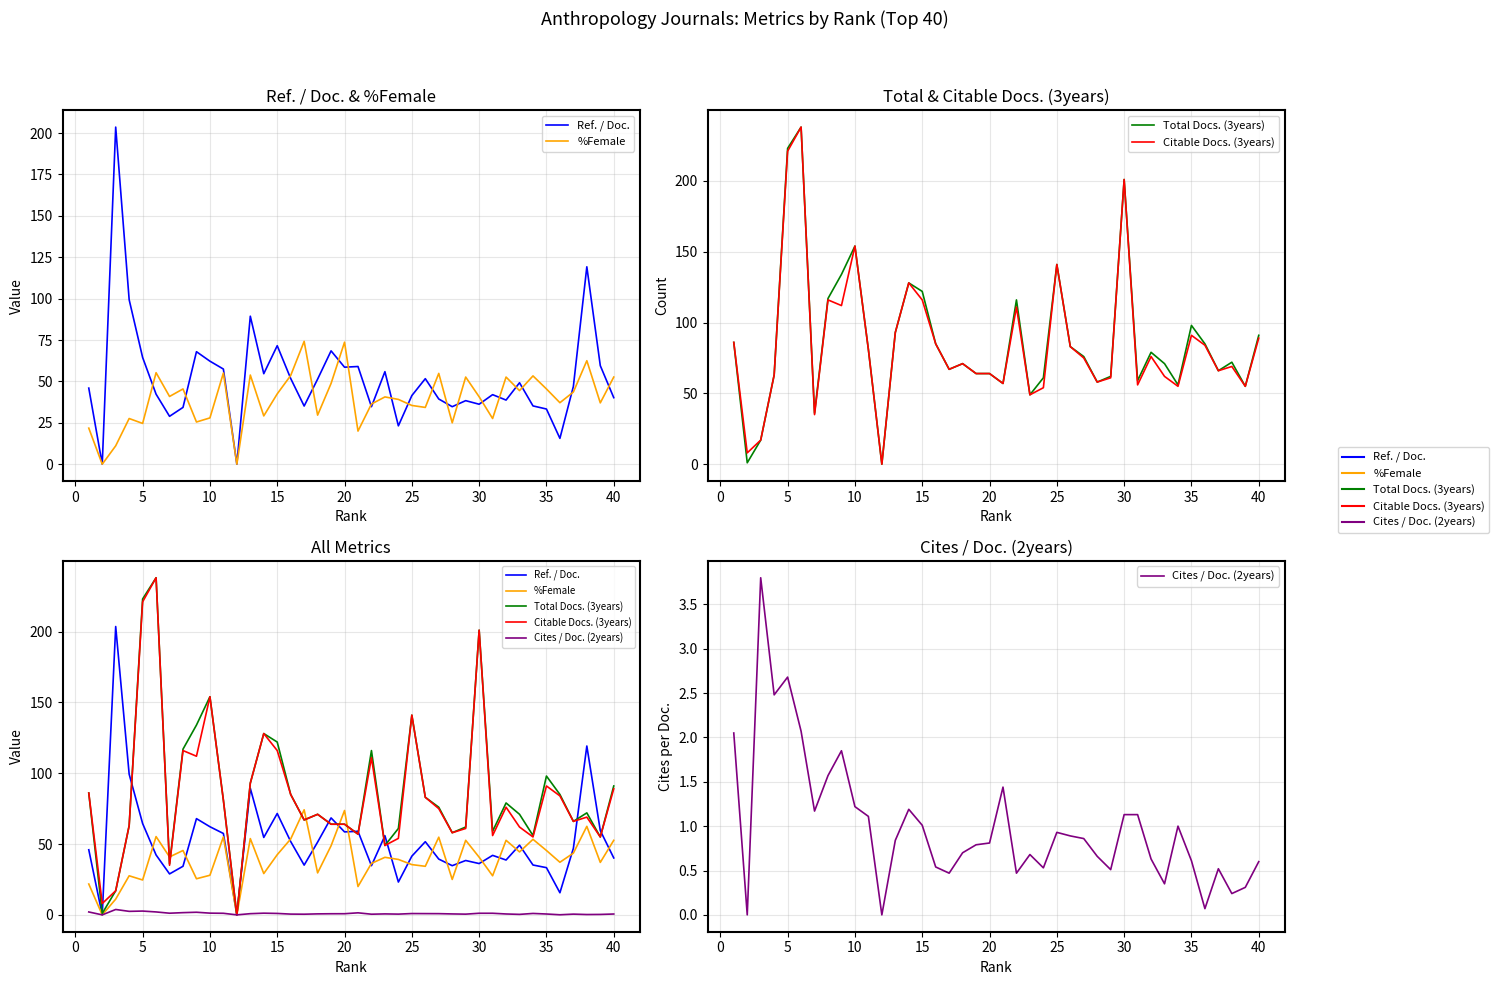

What are all the series names shown in the legend?

Ref. / Doc., %Female, Total Docs. (3years), Citable Docs. (3years), Cites / Doc. (2years)